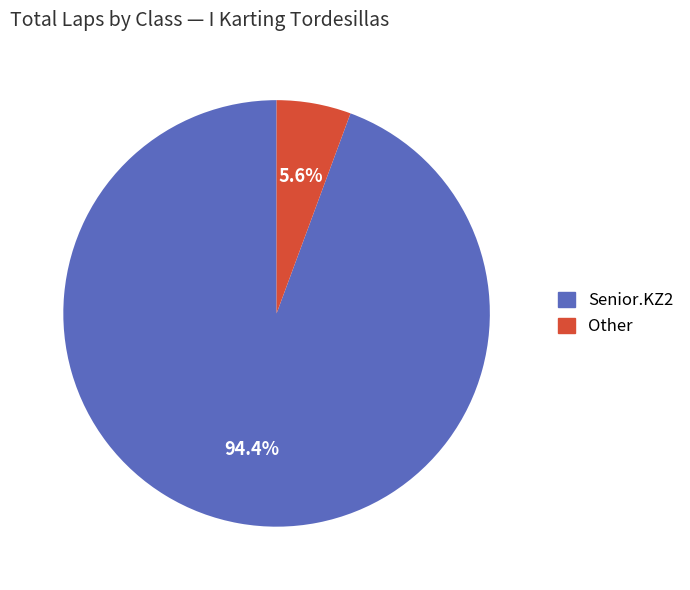

Does any single category account for the majority?

Yes